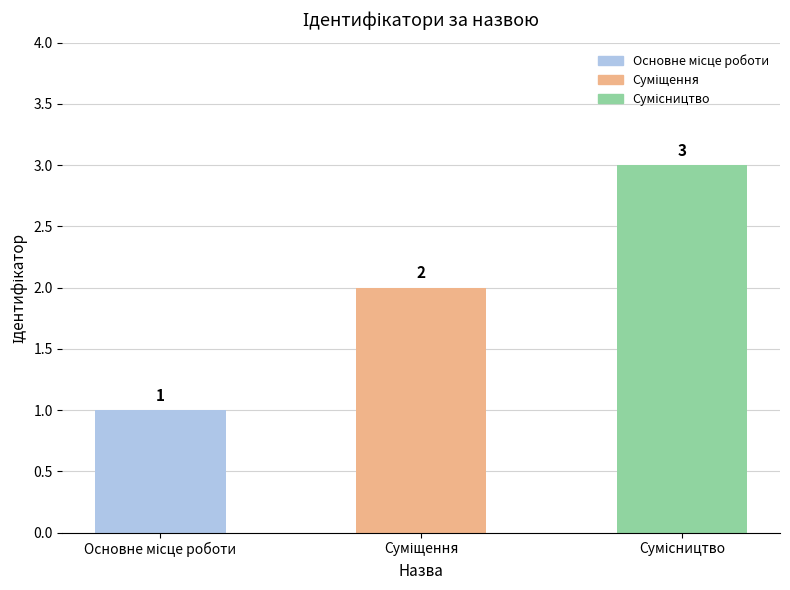

What is the sum of all values?

6